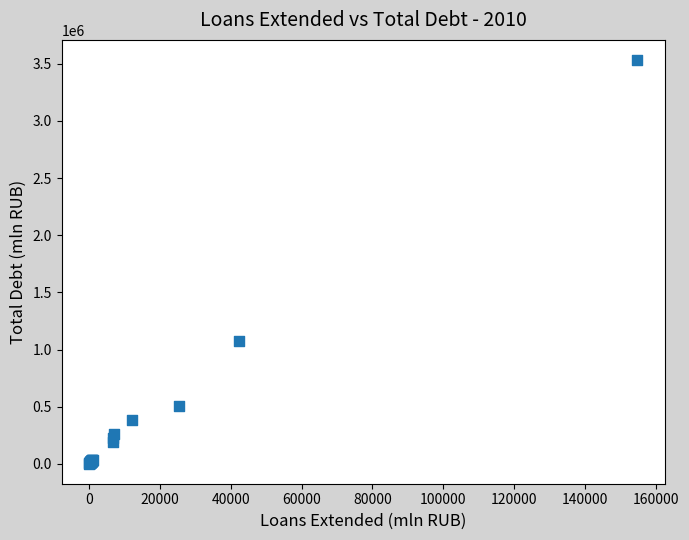

What Y value in the scatter plot is closest to 1767242?

1072020